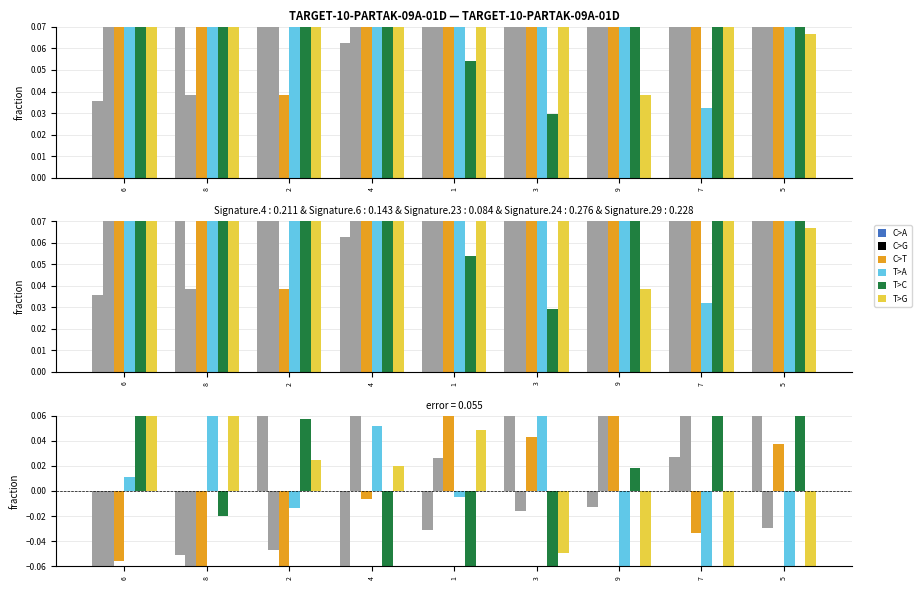

Rank the series at 8 from lowest to highest value.

C>G, C>T, C>A, T>C, T>G, T>A